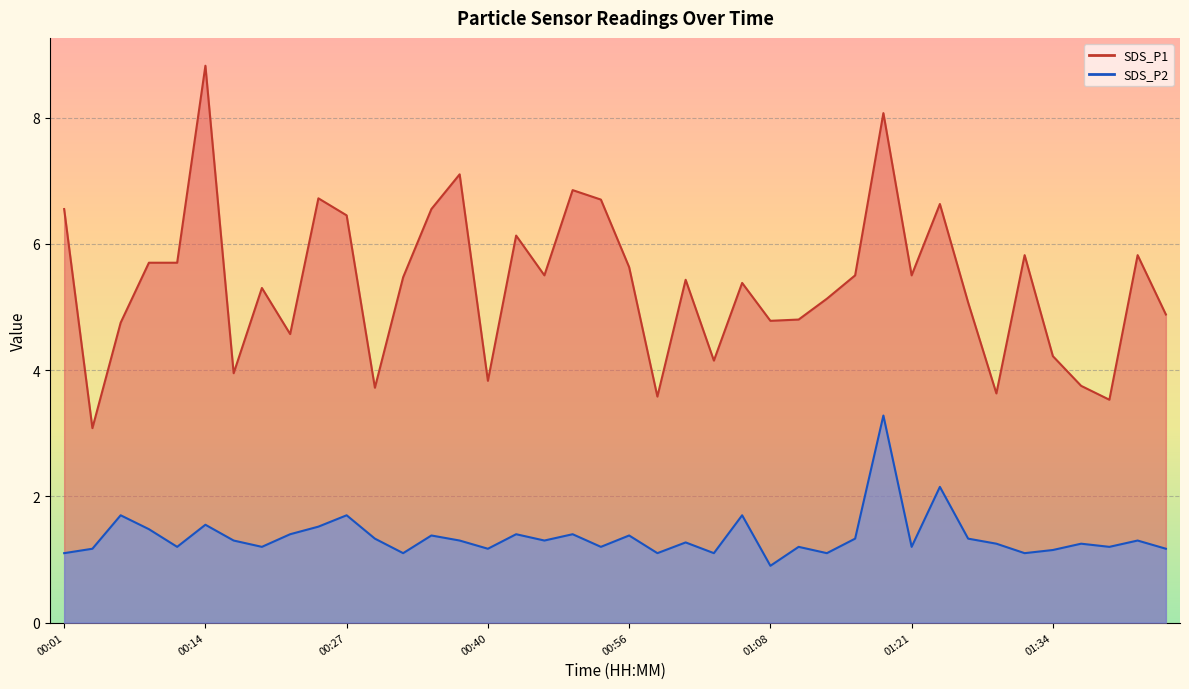

The SDS_P1 series shows 4.8 at 01:08. True or false?

True